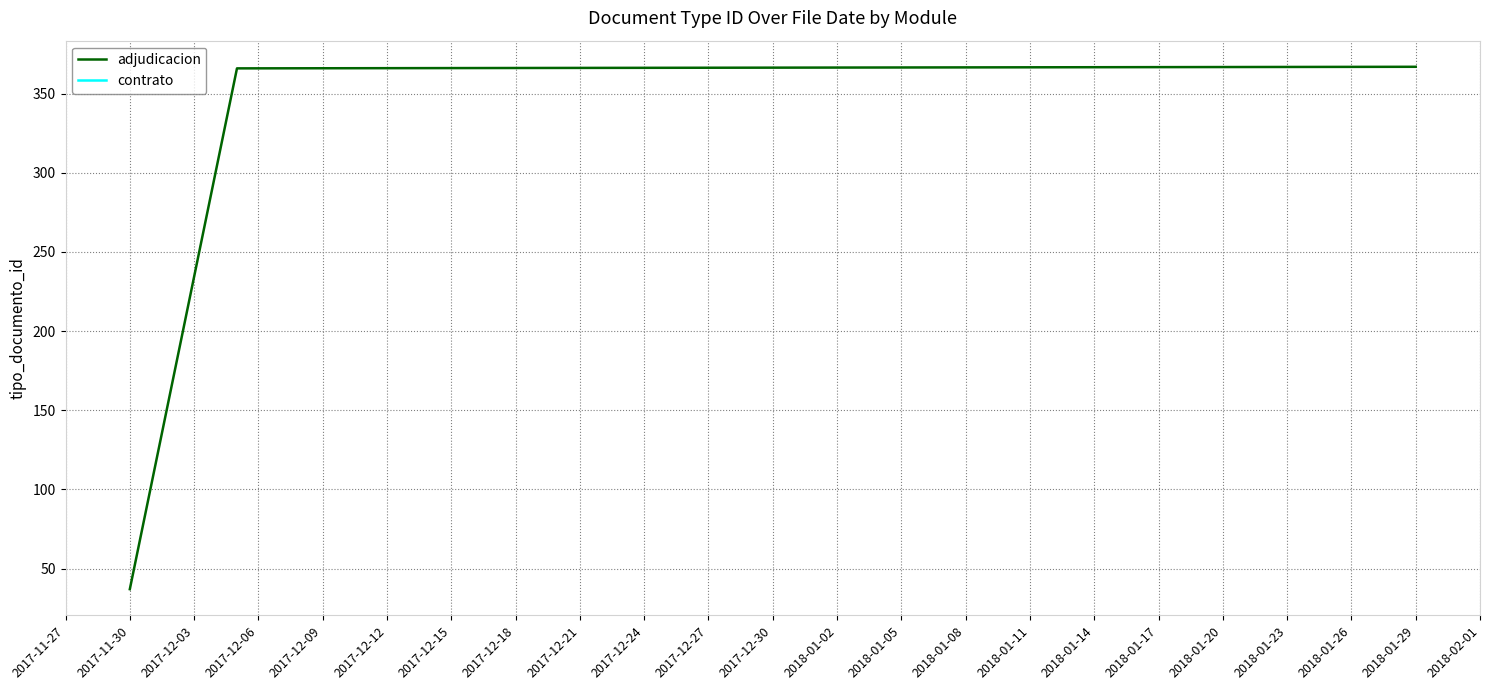

What is the highest value of the adjudicacion series?

367